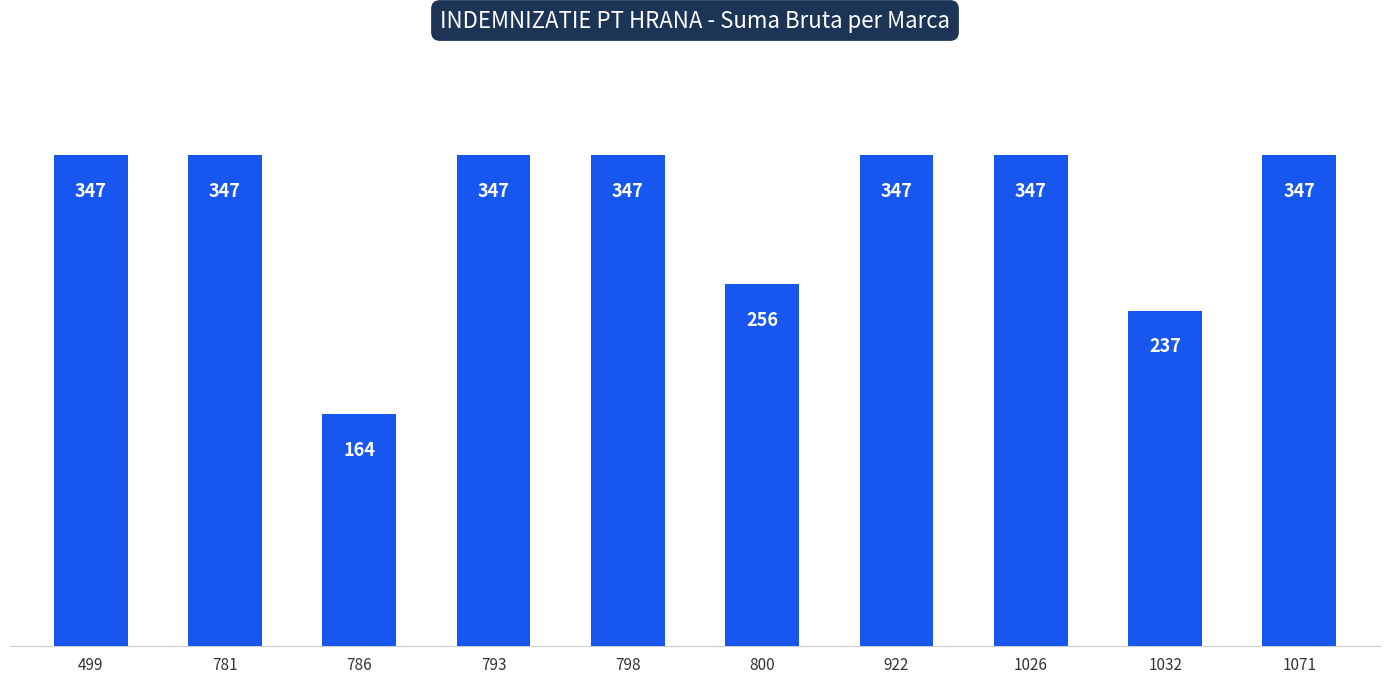

What is the average value?

309